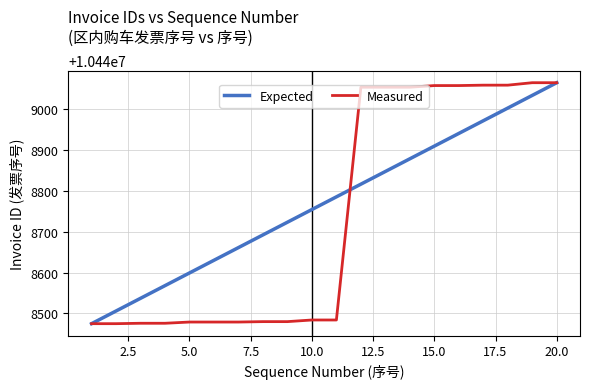

Which series has the largest total across all categories?

Expected